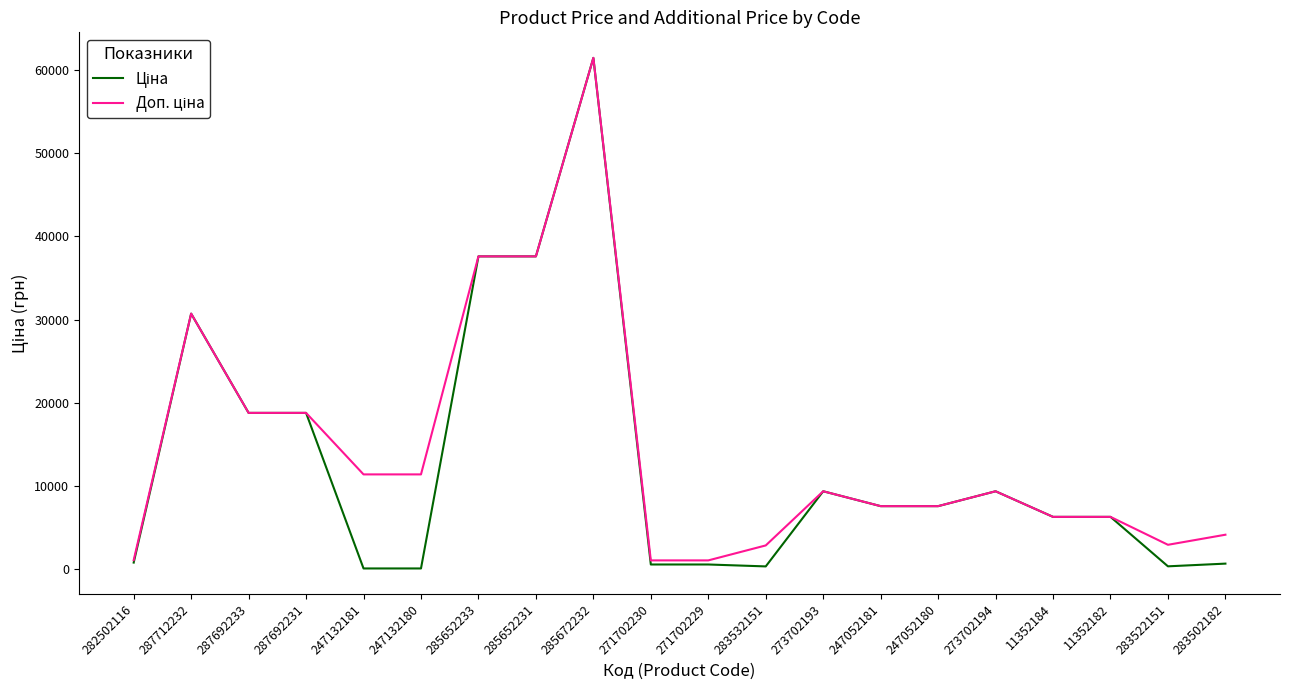

At which category is the sum across all series the highest?

285672232